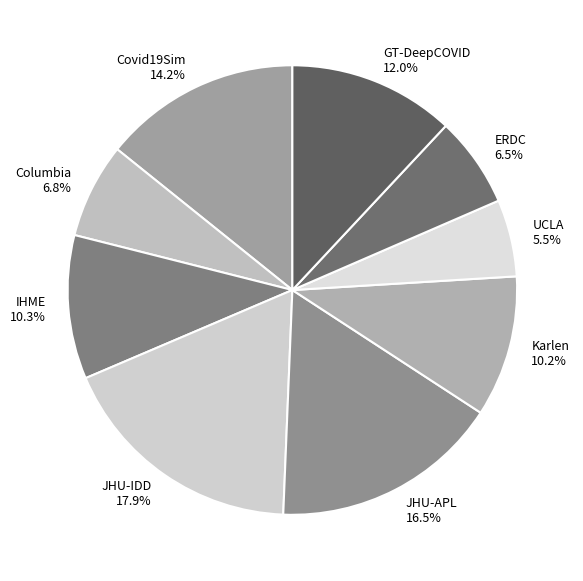

The UCLA slice represents 16% of the pie. True or false?

False